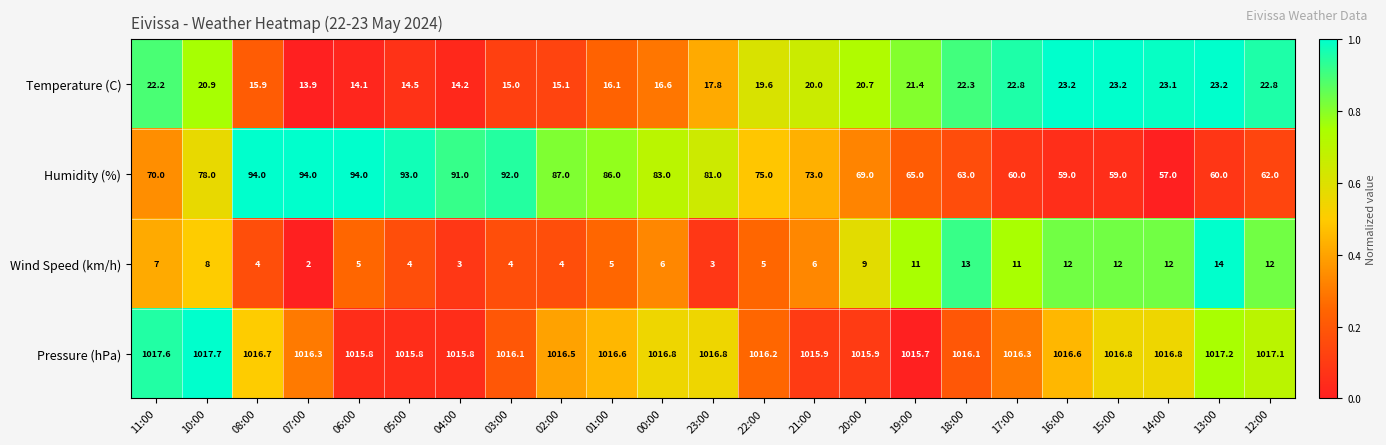

Which series changed the most between 04:00 and 18:00?

Humidity (%)